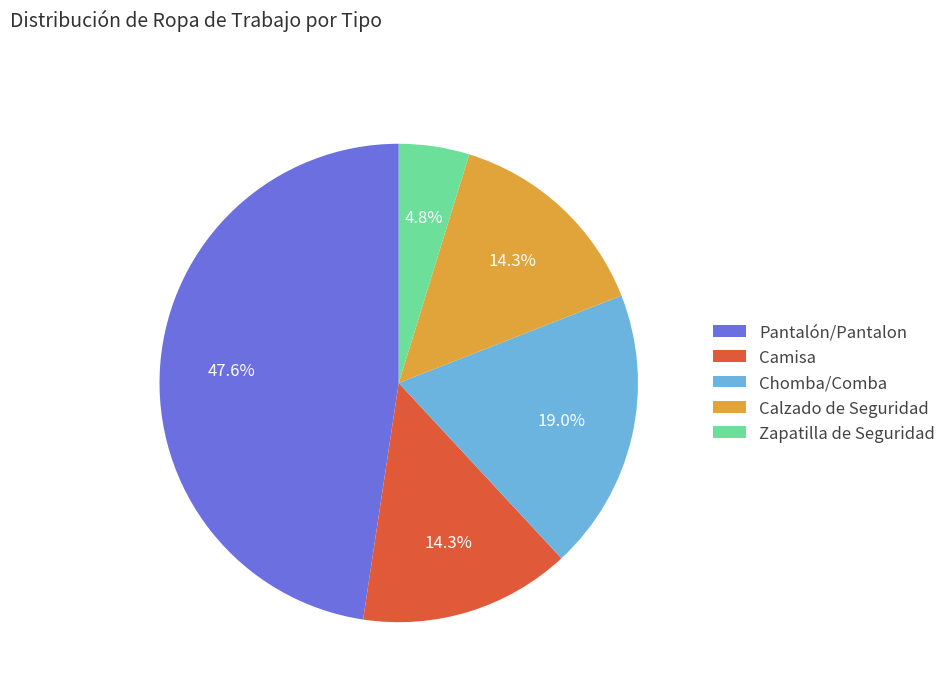

What is the ratio of the value at Chomba/Comba to the value at Calzado de Seguridad?

1.3